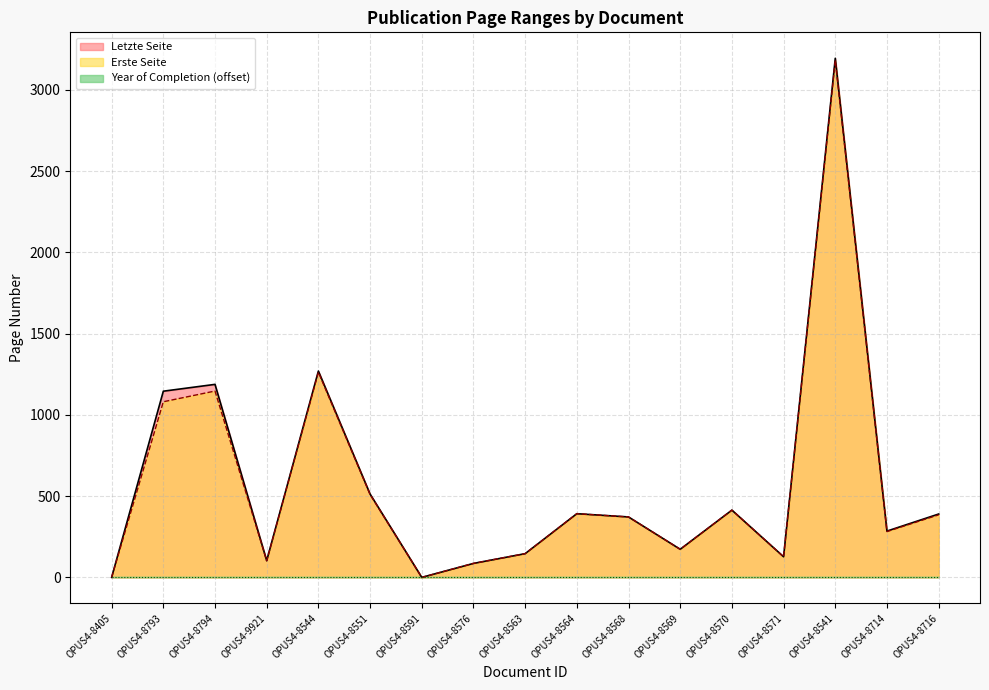

What is the difference between the Letzte Seite values at OPUS4-8551 and OPUS4-8568?

141